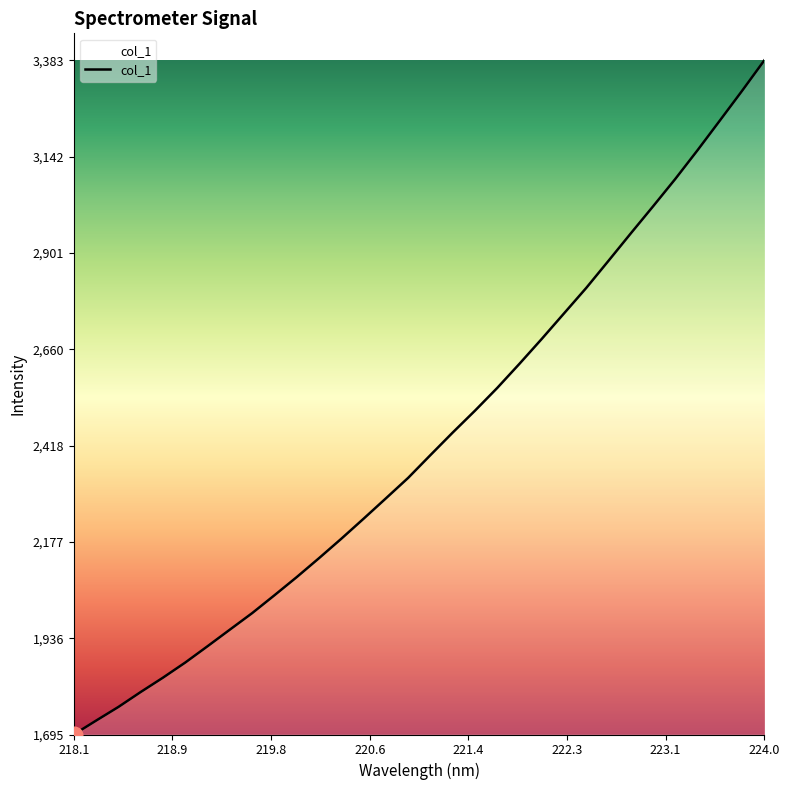

What is the difference between the maximum and minimum values?

1688.4